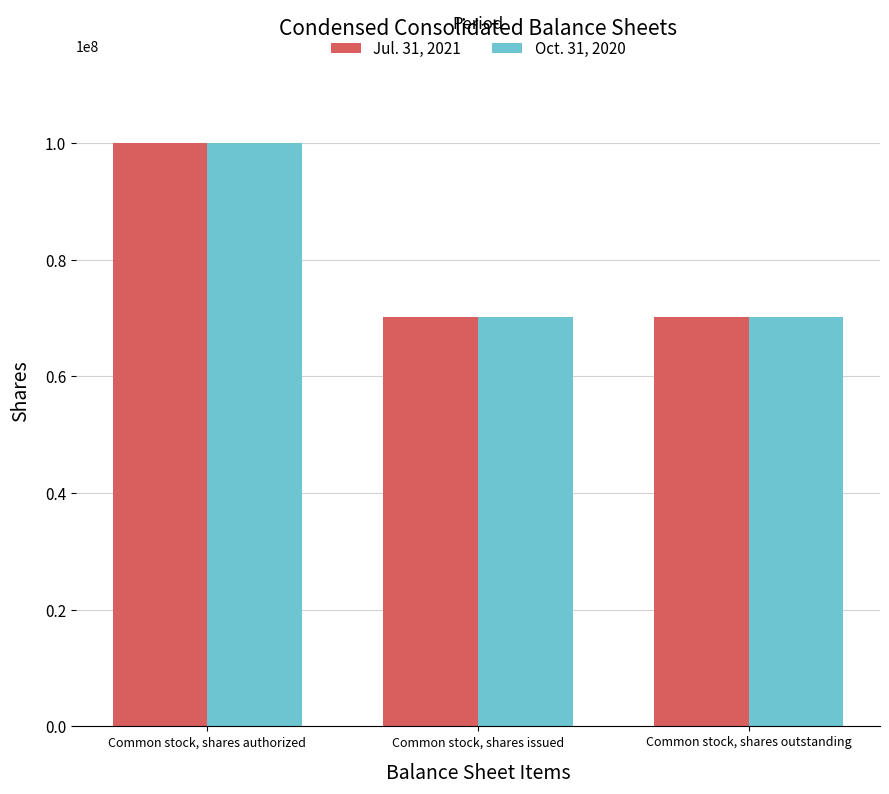

What is the value of the Jul. 31, 2021 bar at the 3rd from the left?

70224850